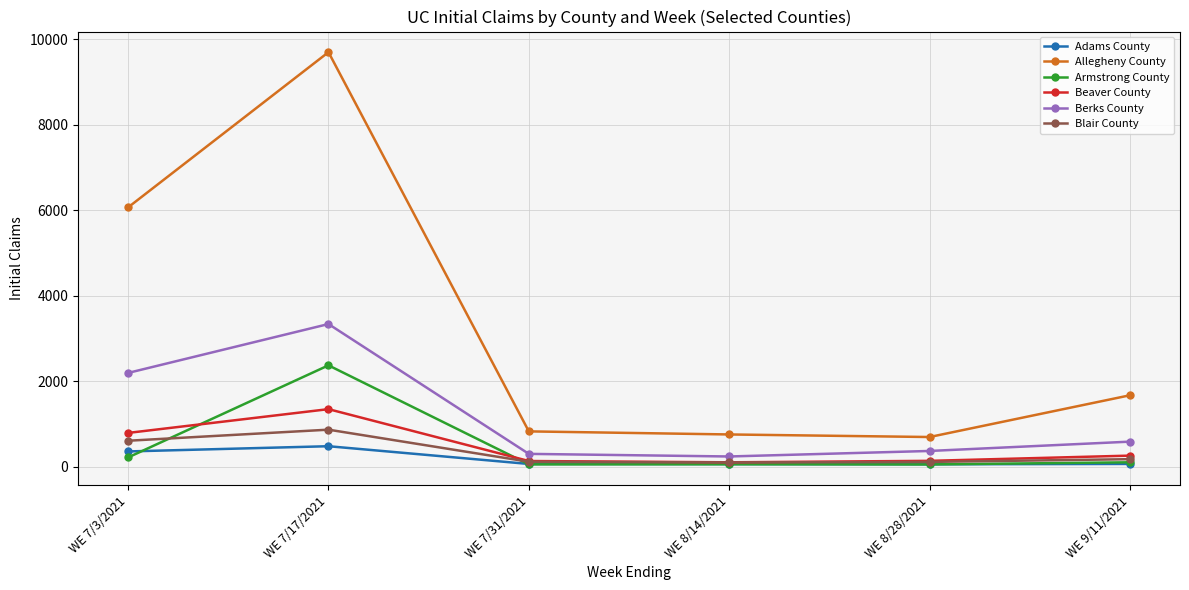

Where is the first local maximum for Adams County?

WE 7/17/2021